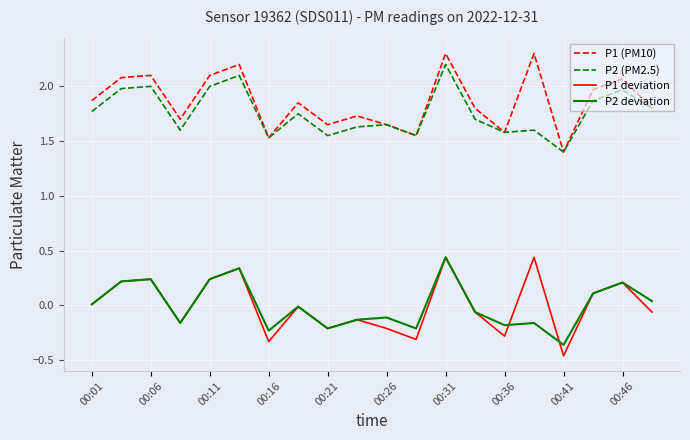

True or false: P2 (PM2.5) and P2 deviation cross at least once.

False